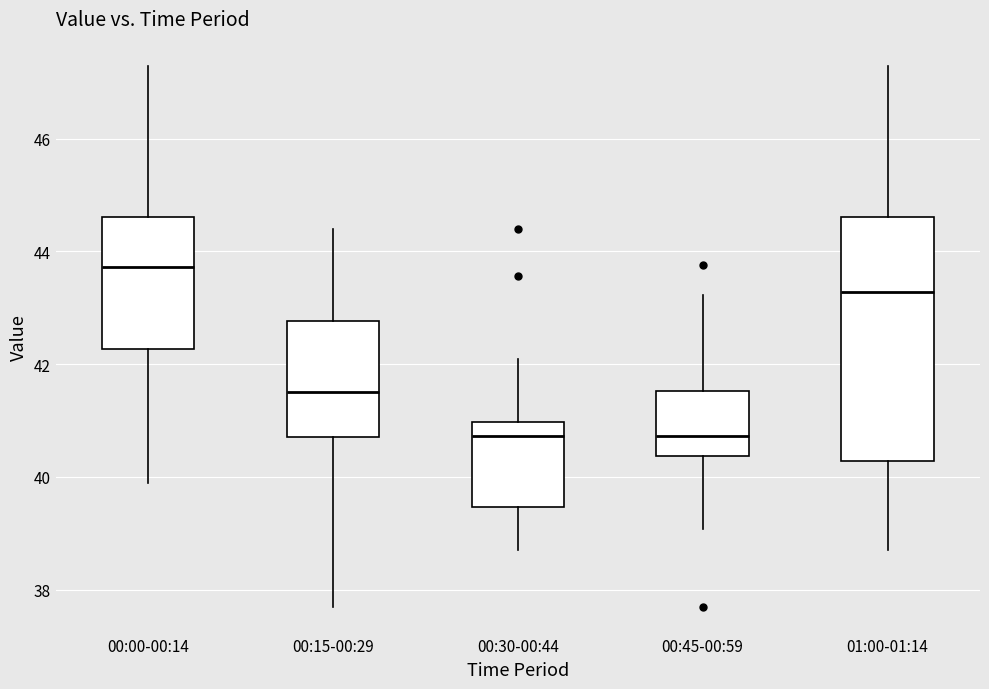

Reading left to right, read every box against the y-axis: the position of its median line, the range the box covers, and the ends of its whiskers. The values are not printed on the chart, so give them approximately, as read against the axis.

00:00-00:14: median 43.8, box 42.2 to 44.6, whiskers 40.0 to 47.2
00:15-00:29: median 41.6, box 40.8 to 42.8, whiskers 37.8 to 44.4
00:30-00:44: median 40.8, box 39.4 to 41.0, whiskers 38.8 to 42.2
00:45-00:59: median 40.8, box 40.4 to 41.6, whiskers 39.0 to 43.2
01:00-01:14: median 43.2, box 40.2 to 44.6, whiskers 38.8 to 47.2